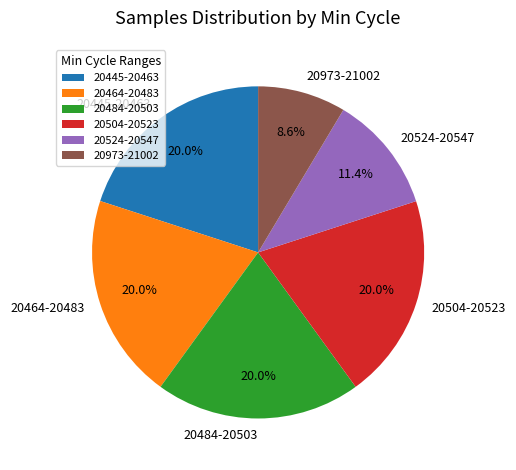

Does any single category account for the majority?

No